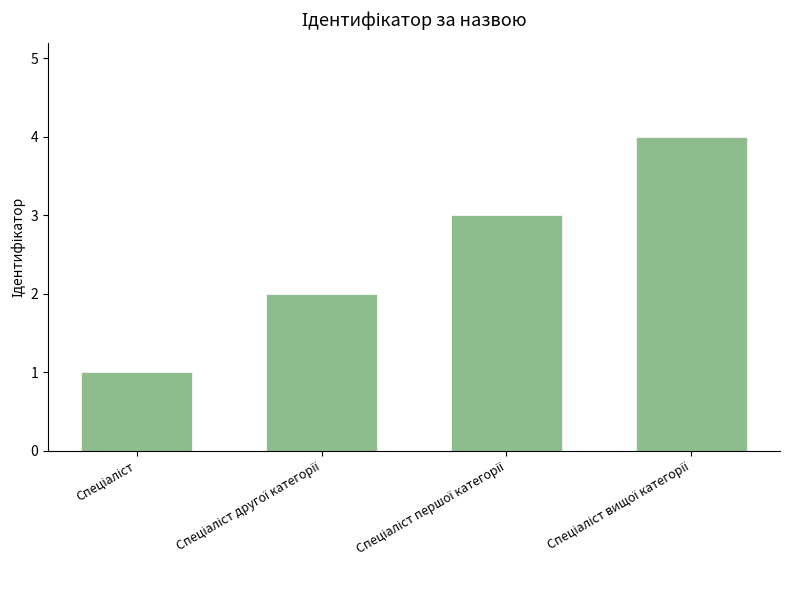

What is the maximum value shown in the chart?

4